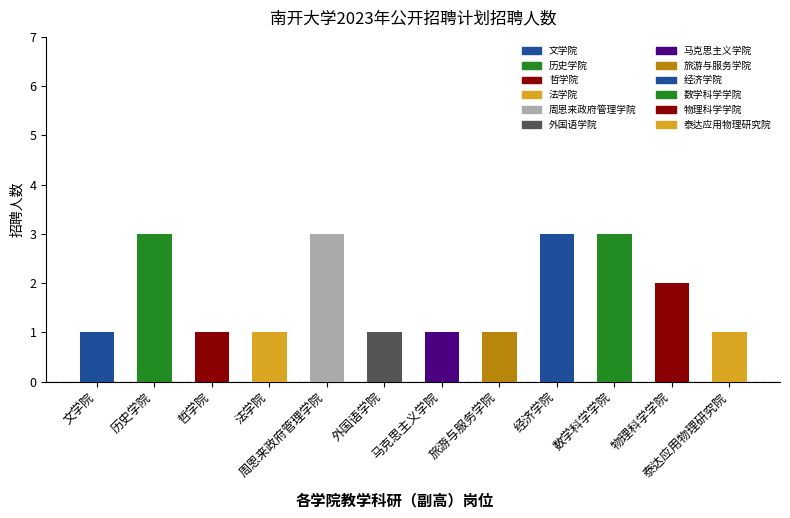

What is the sum of all values?

21